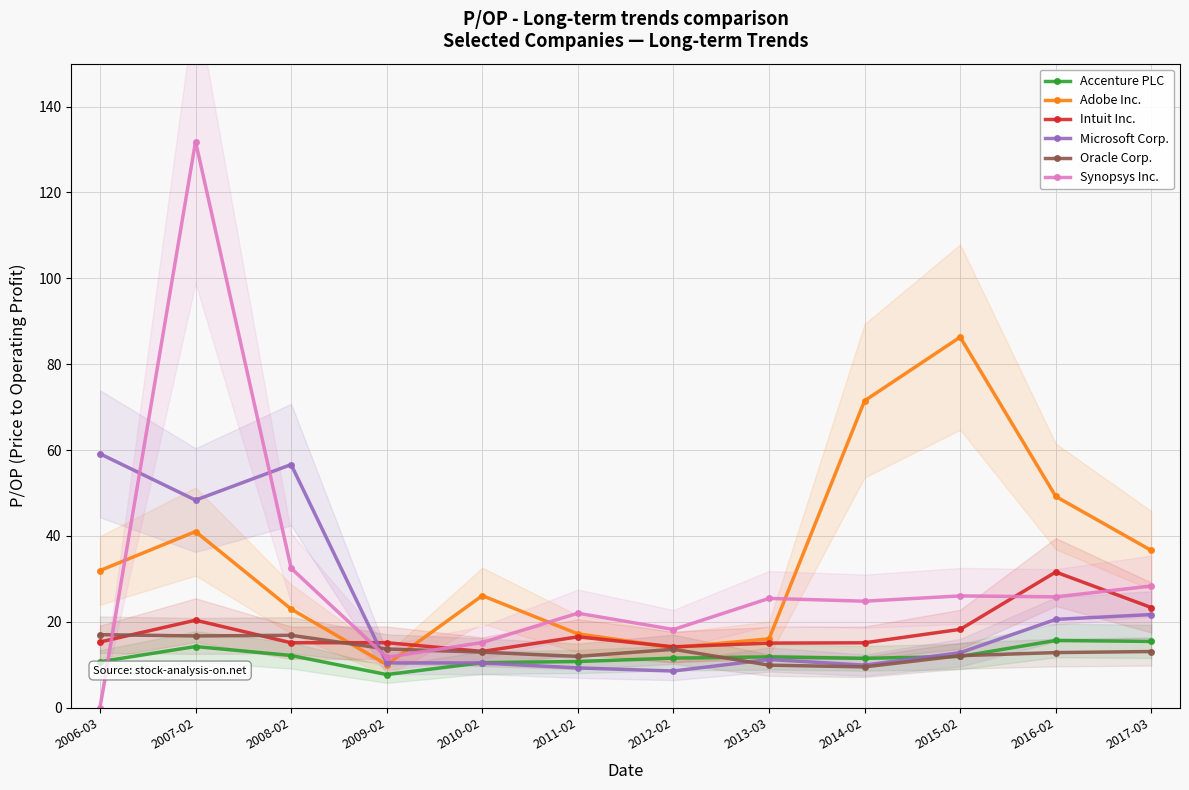

Where is Synopsys Inc. nearest to the value 65?

2008-02